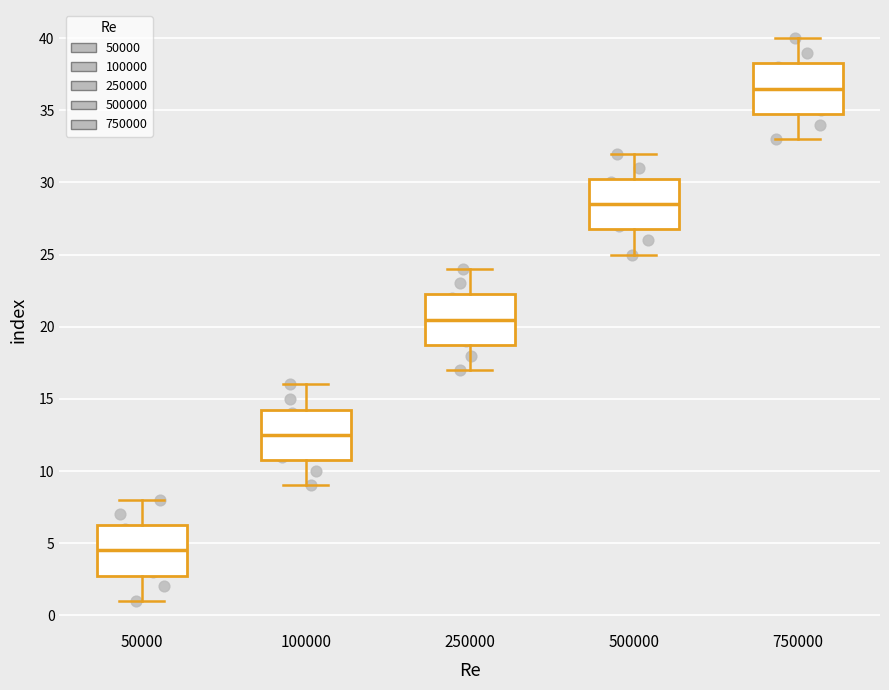

Reading left to right, read every box against the y-axis: the position of its median line, the range the box covers, and the ends of its whiskers. The values are not printed on the chart, so give them approximately, as read against the axis.

50000: median 4.5, box 3.0 to 6.5, whiskers 1.0 to 8.0
100000: median 12.5, box 11.0 to 14.5, whiskers 9.0 to 16.0
250000: median 20.5, box 19.0 to 22.5, whiskers 17.0 to 24.0
500000: median 28.5, box 27.0 to 30.5, whiskers 25.0 to 32.0
750000: median 36.5, box 35.0 to 38.5, whiskers 33.0 to 40.0